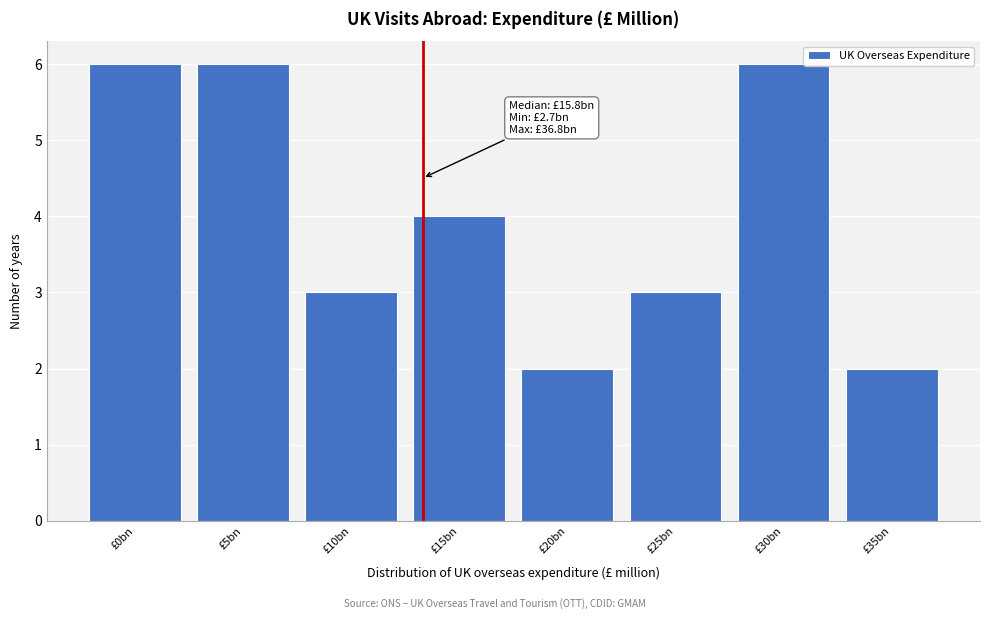

Reading left to right, extract all data points from this chart.

6	6	3	4	2	3	6	2